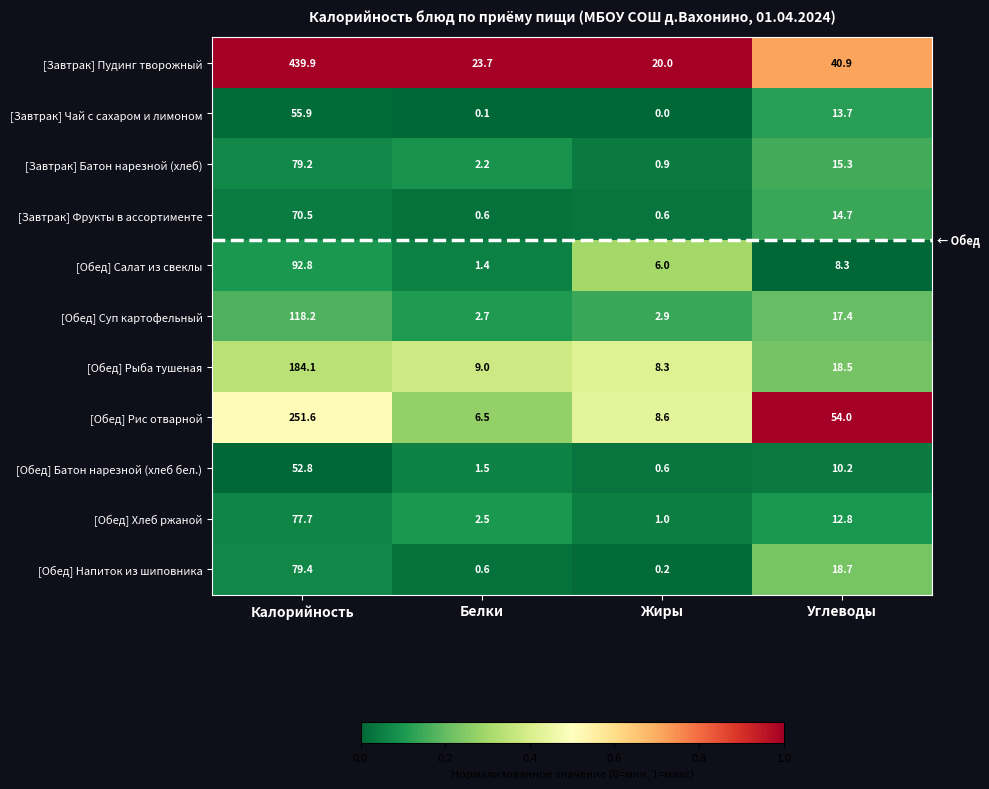

What is the lowest value of the [Обед] Рыба тушеная series?

8.3